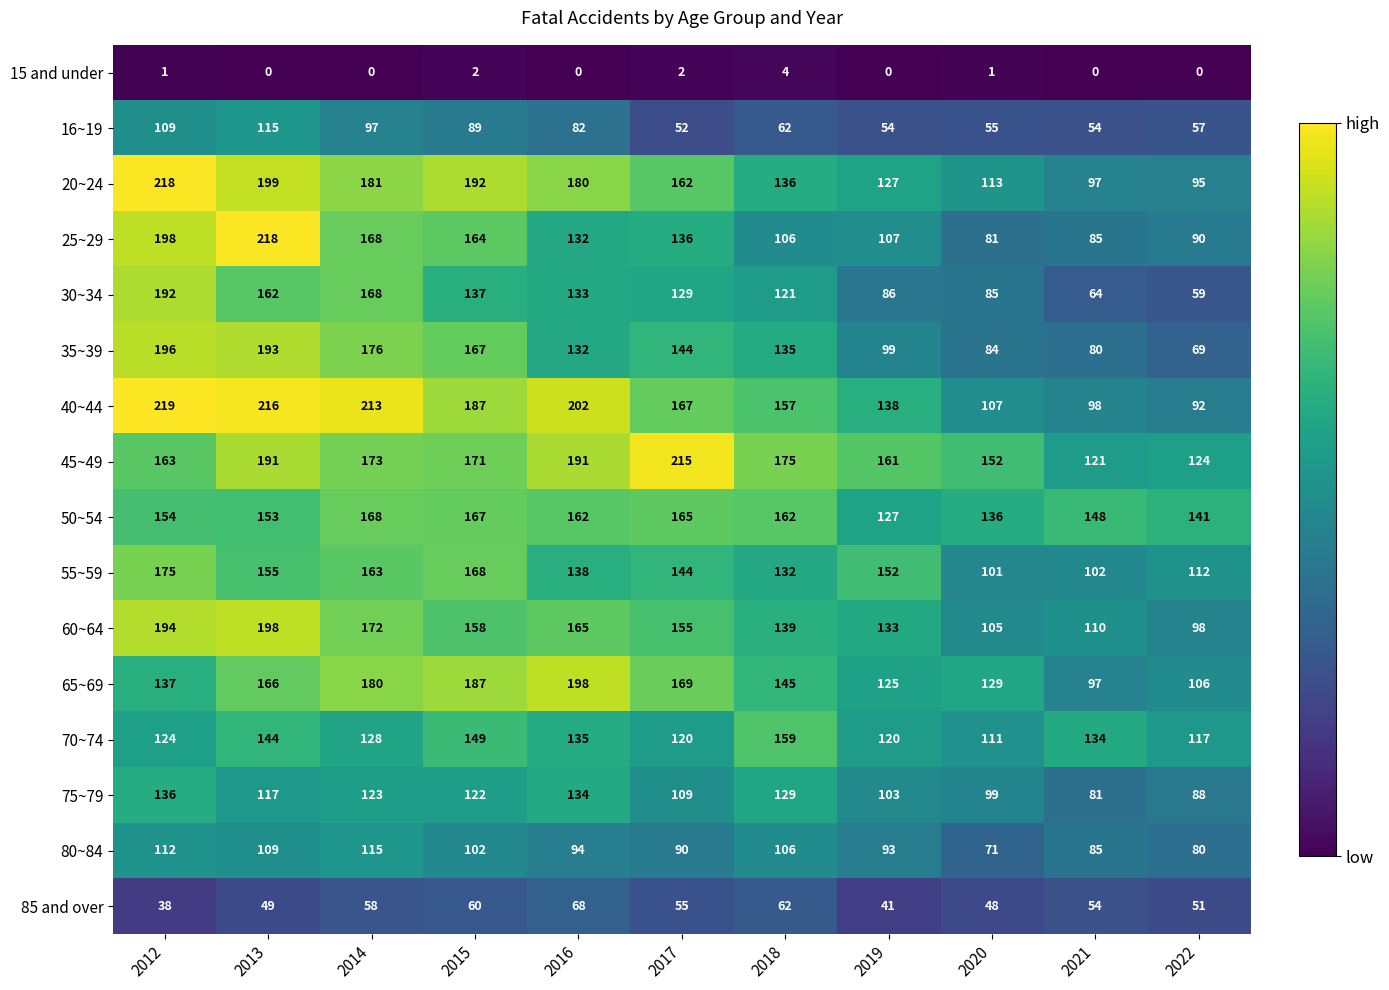

What is the minimum value for 45~49?

121